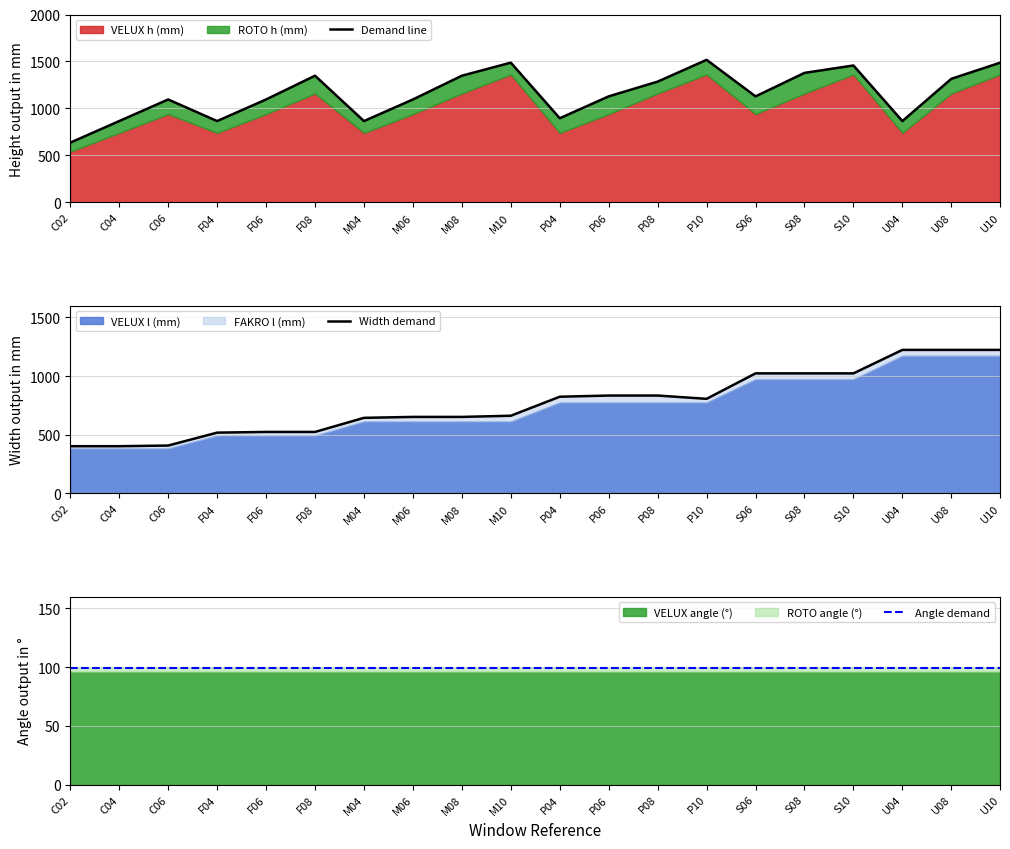

Which series has the widest spread of values?

Demand line